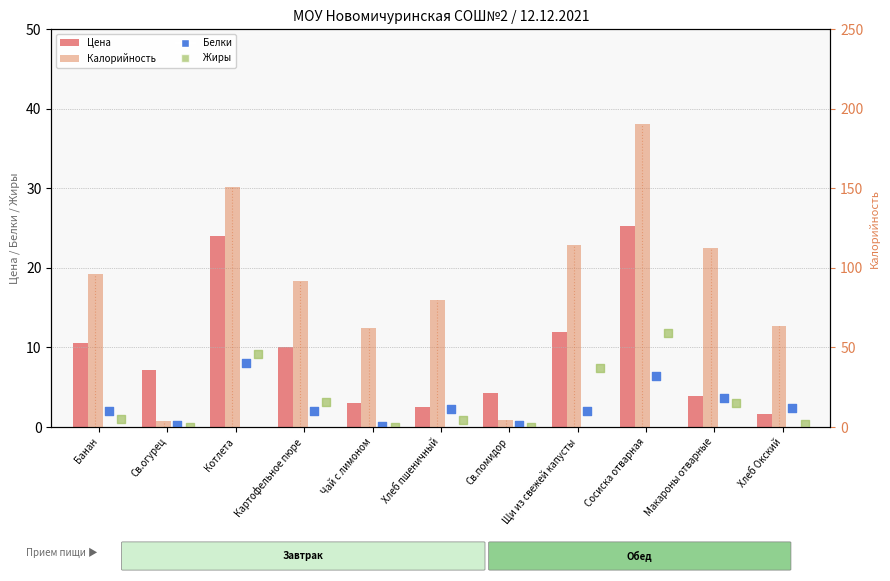

Which series has the widest spread of Y values?

Калорийность